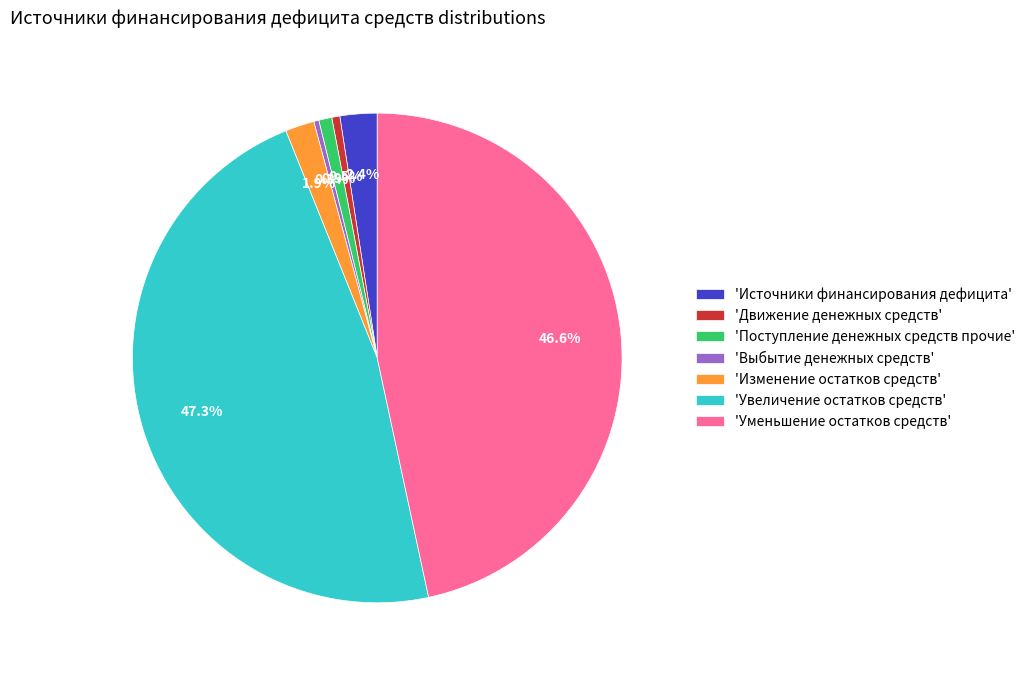

What percentage is NOT represented by 'Выбытие денежных средств'?

99.7%